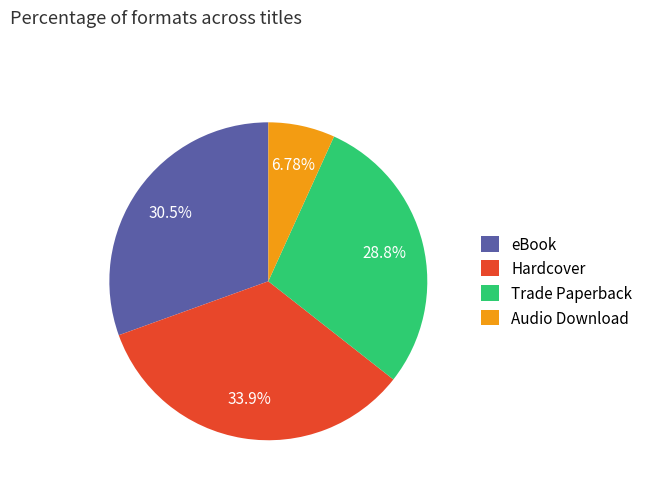

Do Audio Download and Hardcover together represent more than half of the pie?

No